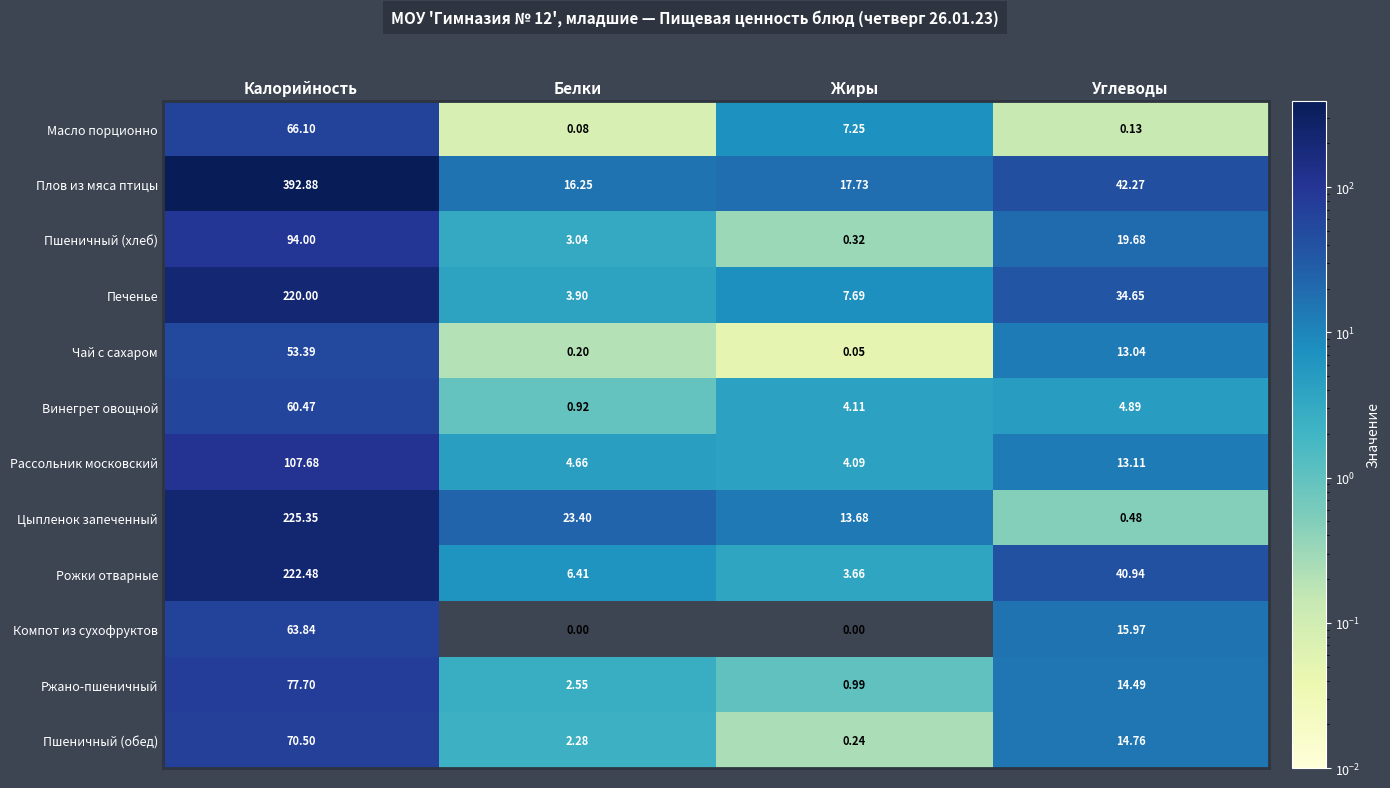

Which series has the widest spread of values?

Плов из мяса птицы